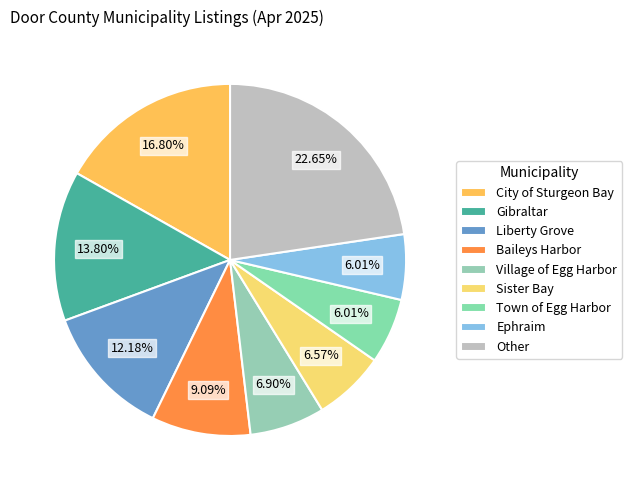

How many slices are in this pie chart?

9